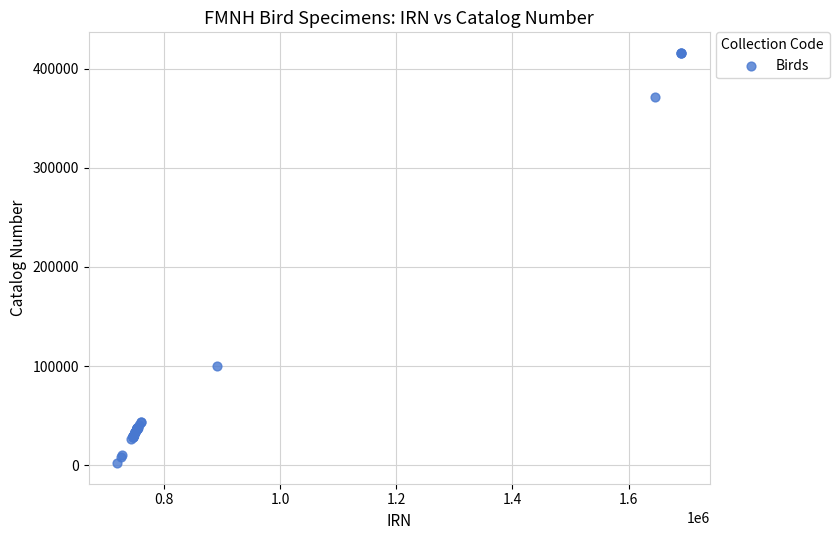

What Y value in the scatter plot is closest to 209020?

99761